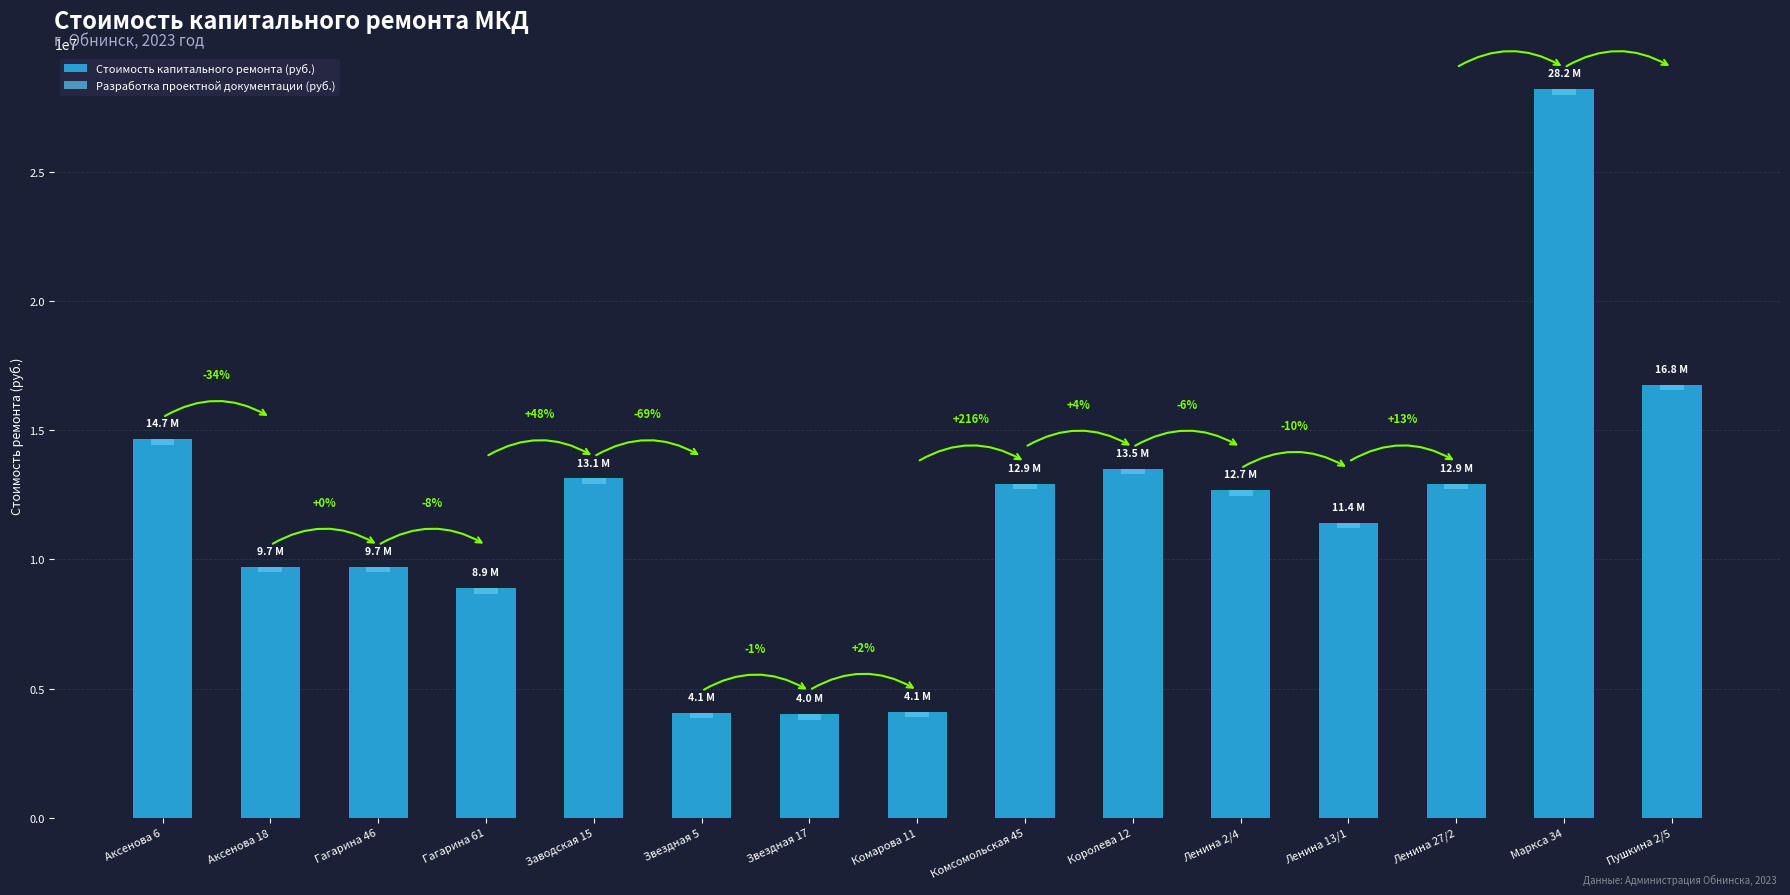

How many data points does each series have?

15